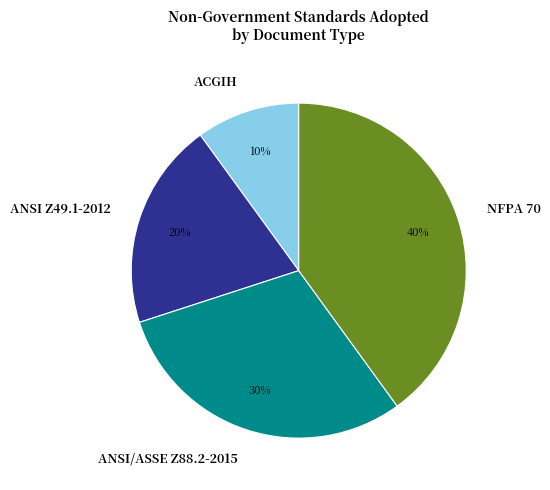

To the nearest percent, what percentage of the pie is ACGIH?

10%